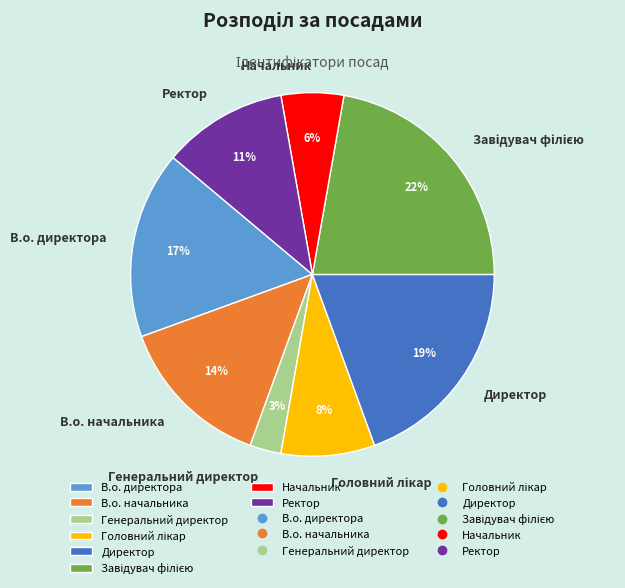

The В.о. начальника slice represents 5% of the pie. True or false?

False